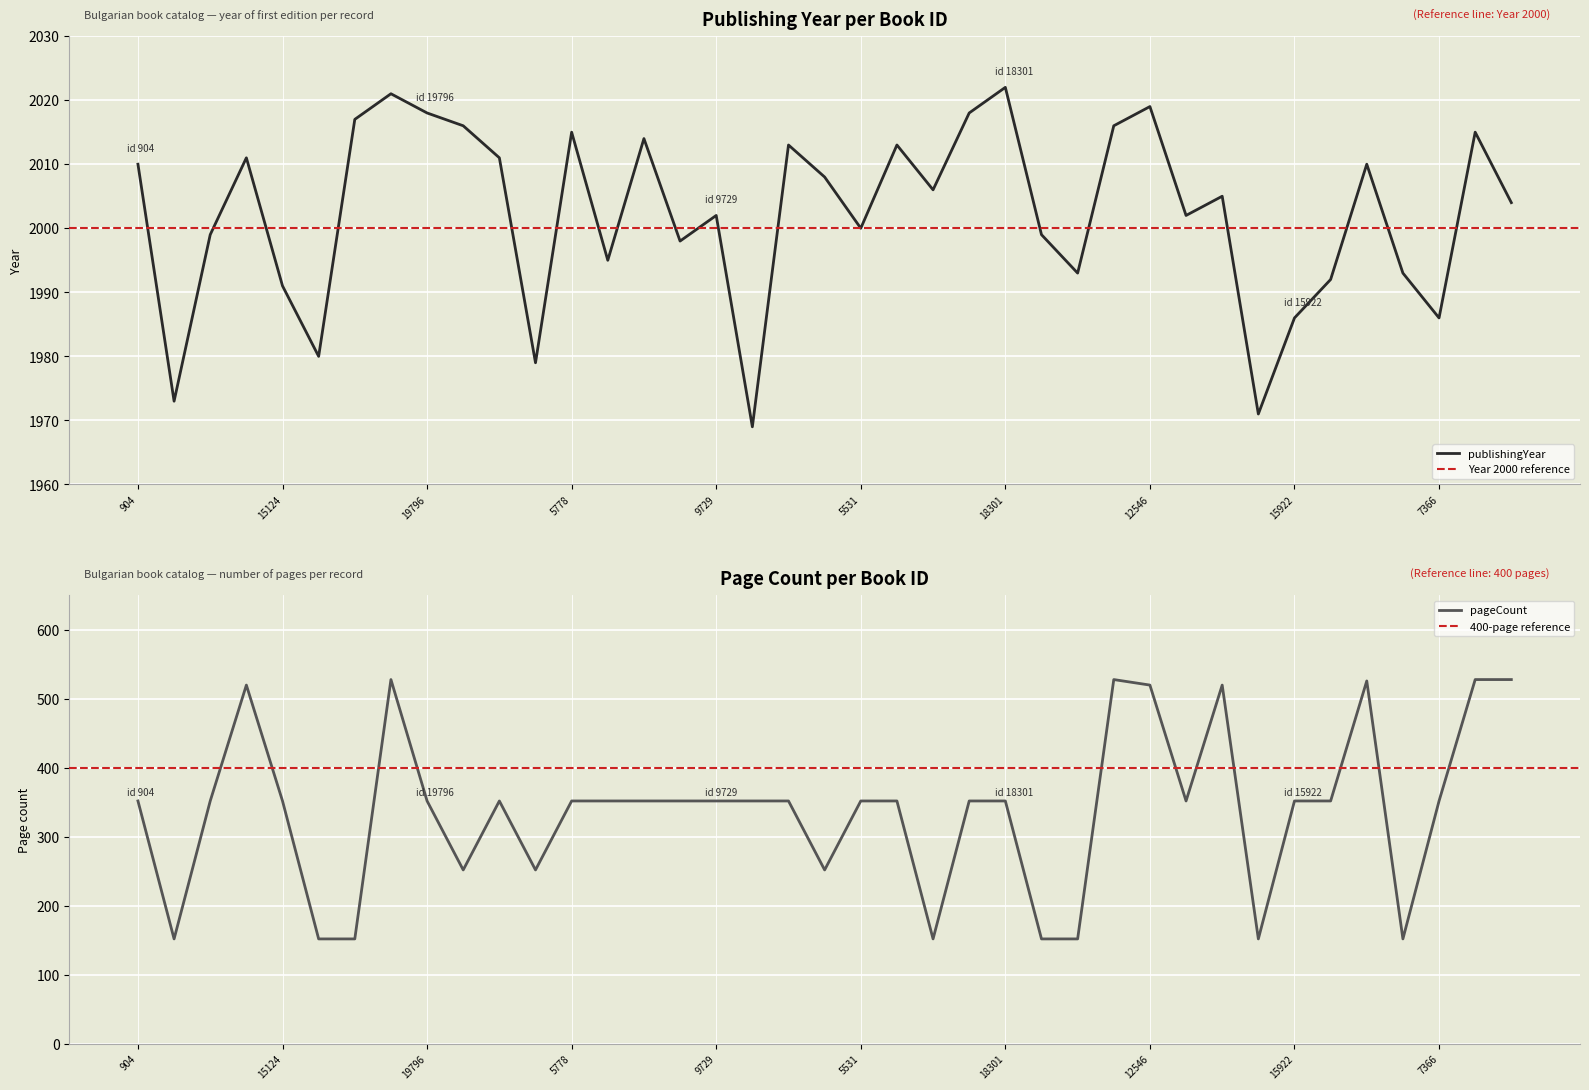

What is the minimum value shown in the chart?

152